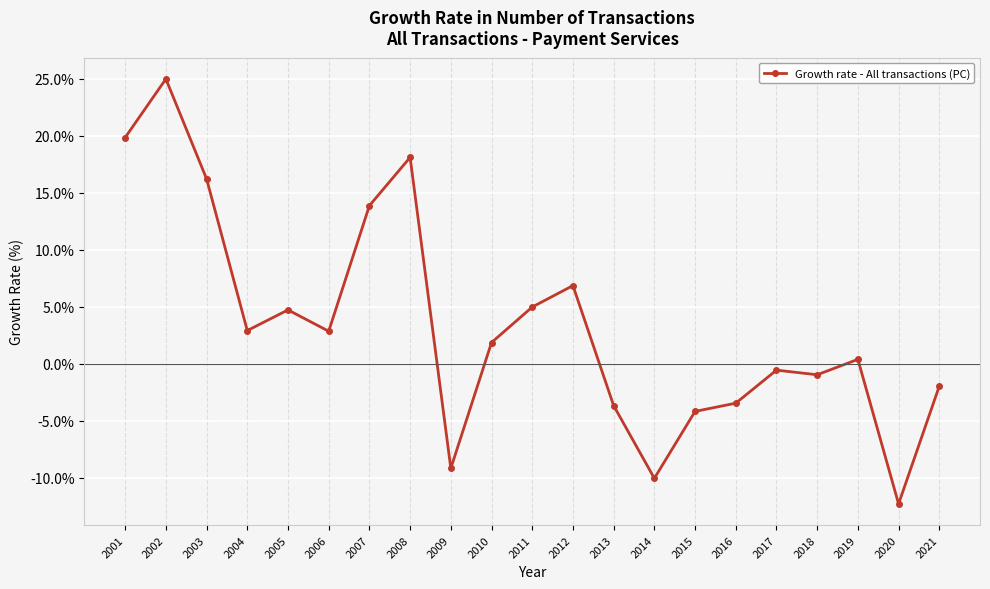

Which has a higher value, 2015 or 2020?

2015